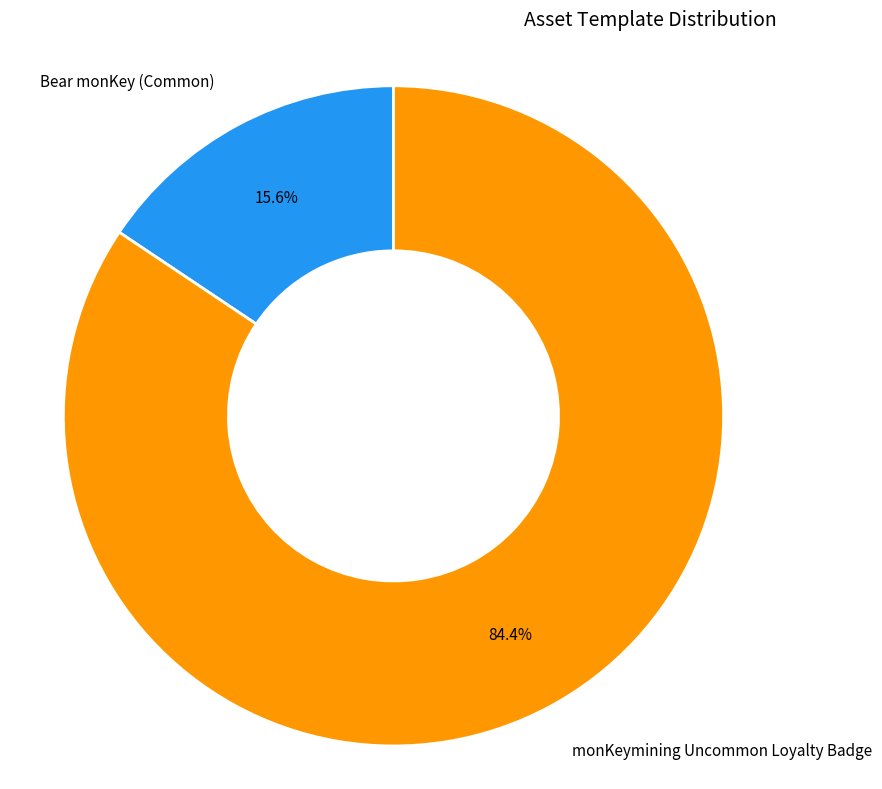

True or false: monKeymining Uncommon Loyalty Badge accounts for 92% of the total.

False